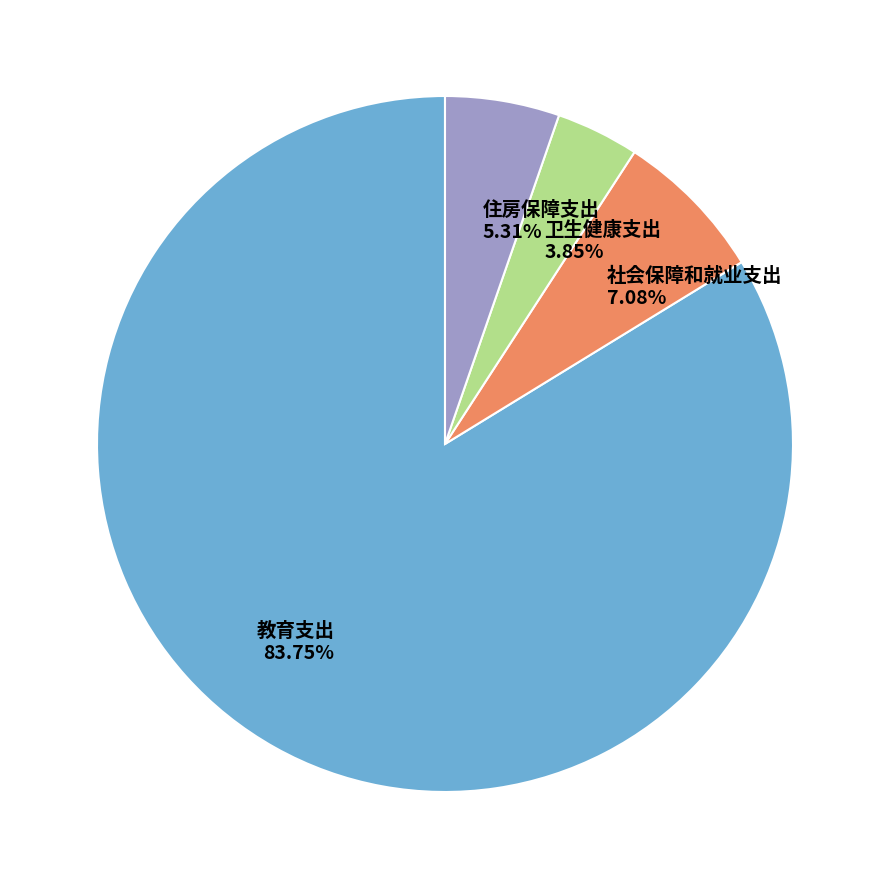

Rank the categories by value from lowest to highest.

卫生健康支出, 住房保障支出, 社会保障和就业支出, 教育支出